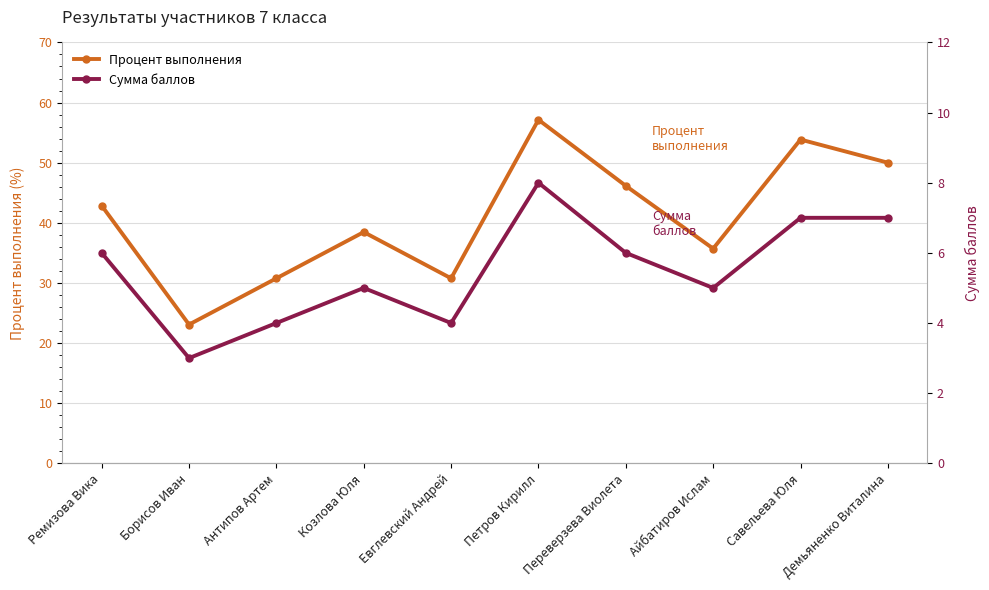

What is the lowest value of the Сумма баллов series?

3.0